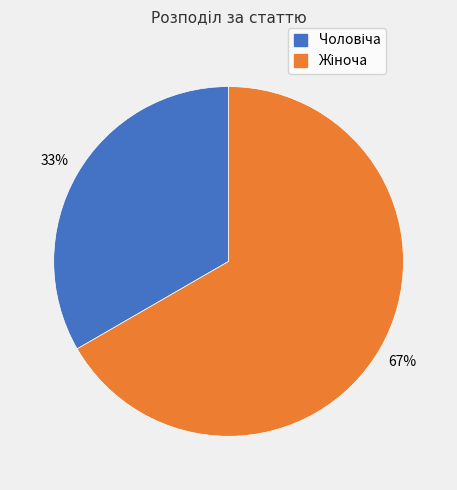

Is there any slice that represents more than half of the pie?

Yes